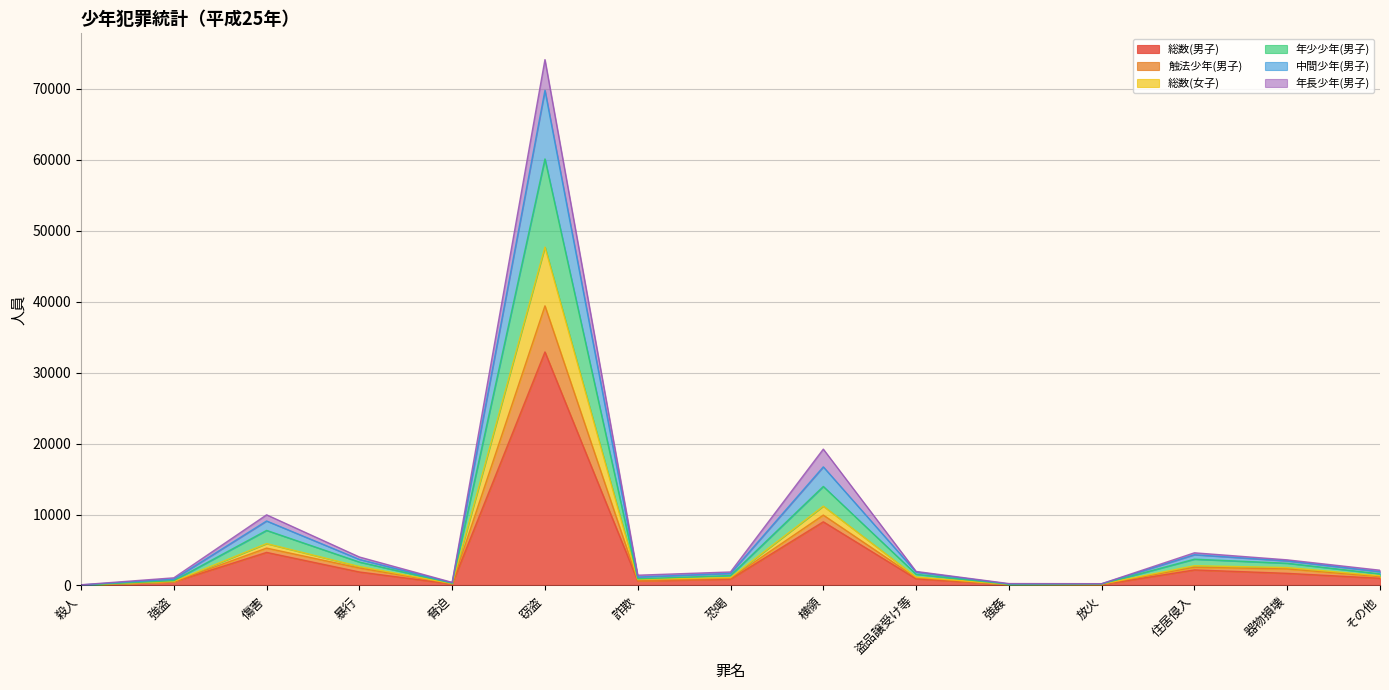

What is the greatest value displayed?

74124